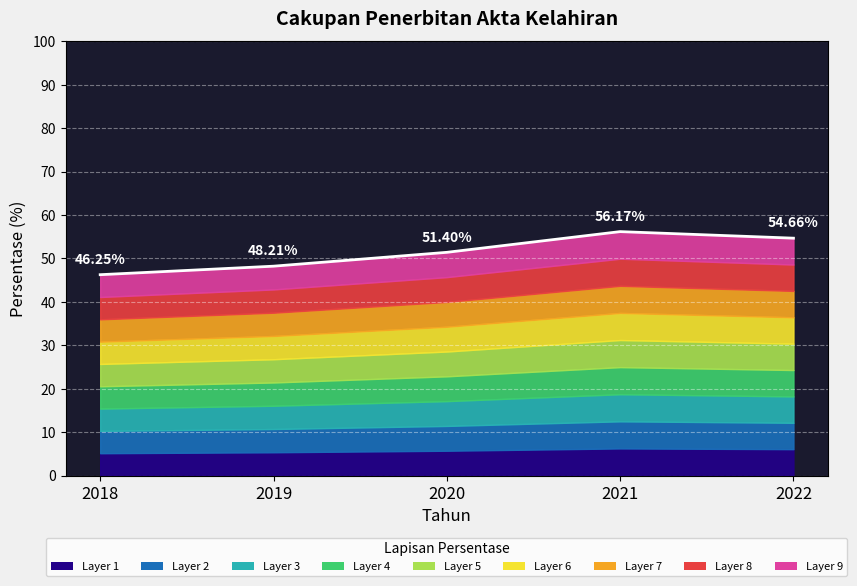

How many data points does each series have?

5